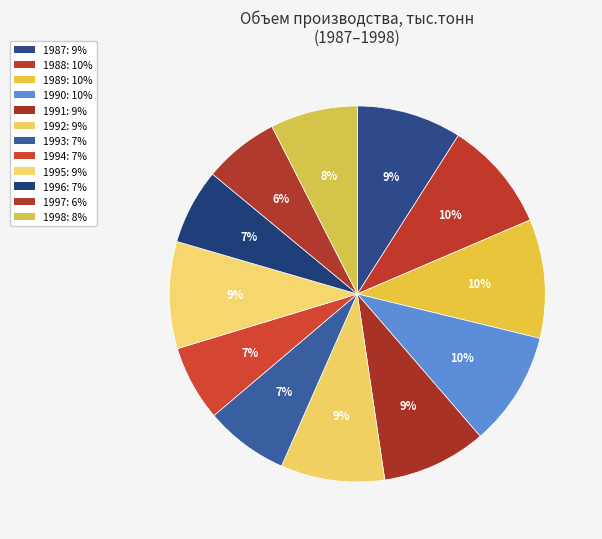

Count the number of slices in the pie.

12